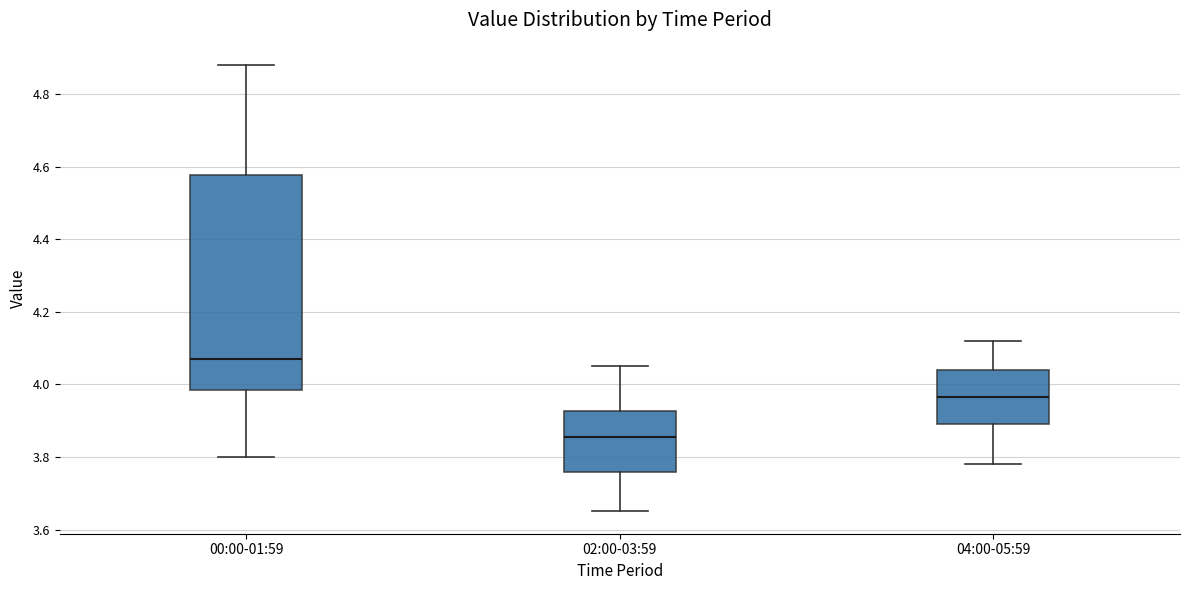

Which box is the tallest, from its lower edge to its upper edge?

00:00-01:59